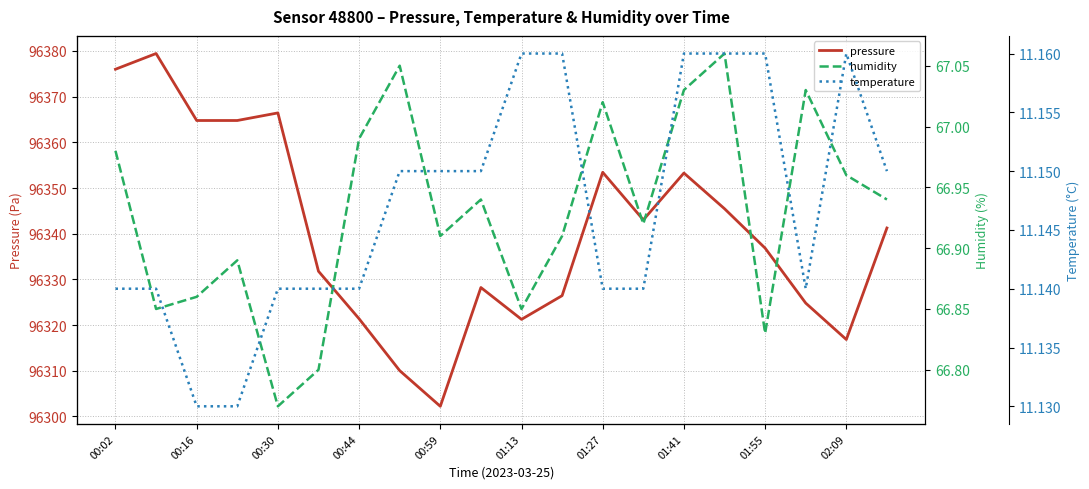

What is the value of the humidity point at the 14th from the left?

66.9